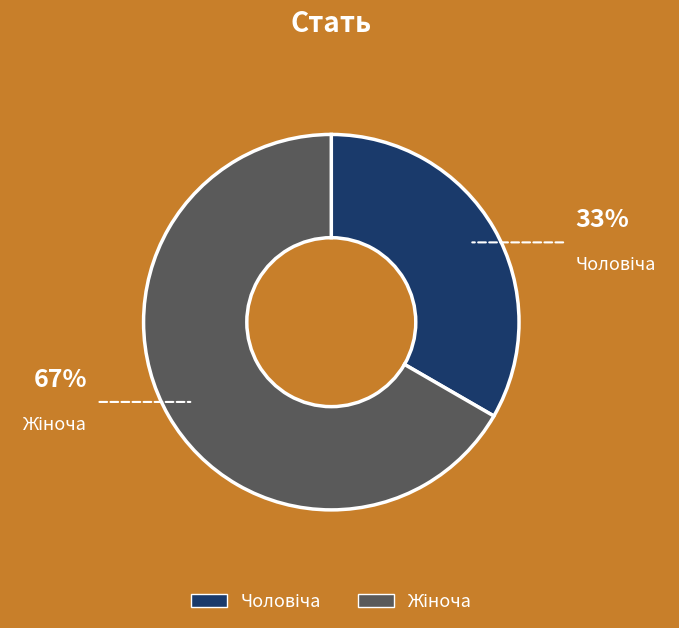

Is there any slice that represents more than half of the pie?

Yes